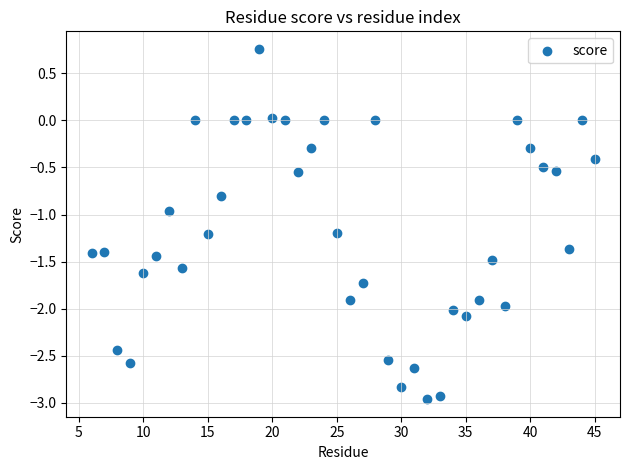

What is the range of Y values (max minus min)?

3.7